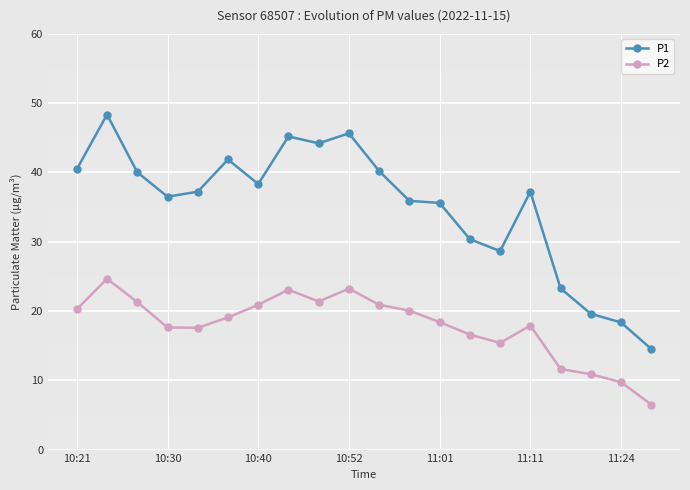

What is the highest value of the P1 series?

48.4